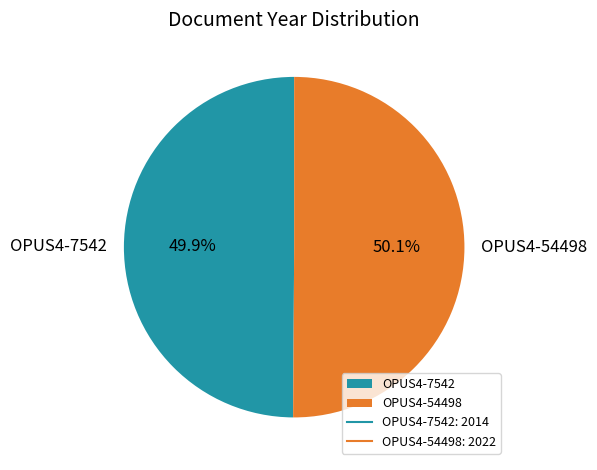

Approximately how many times larger is the value at OPUS4-54498 compared to OPUS4-7542?

1.0